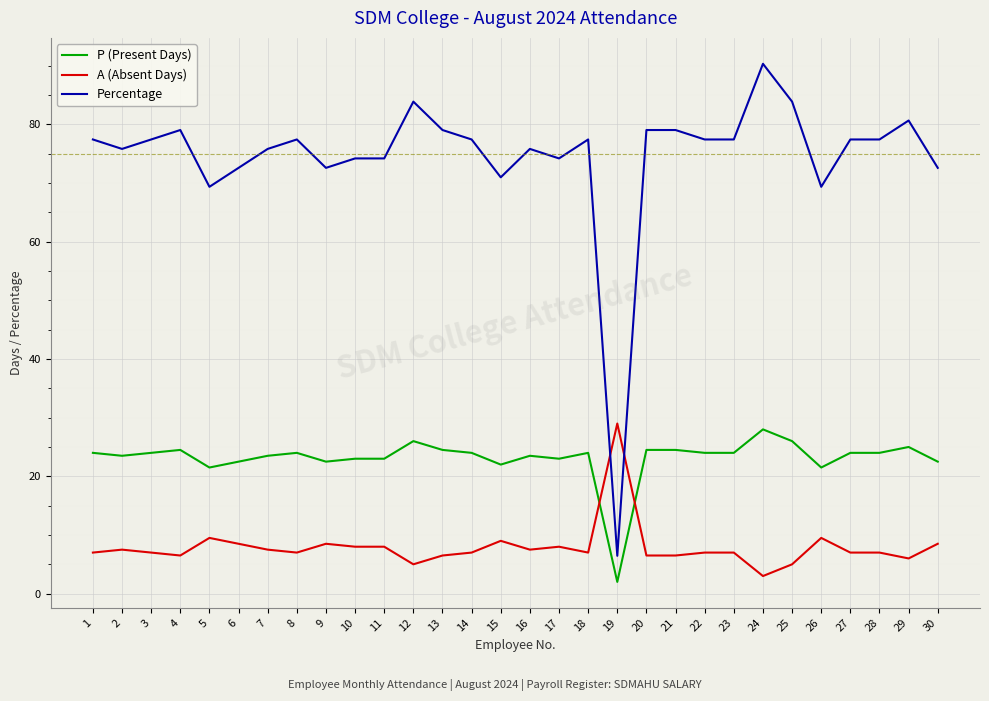

True or false: P (Present Days) and Percentage cross at least once.

False